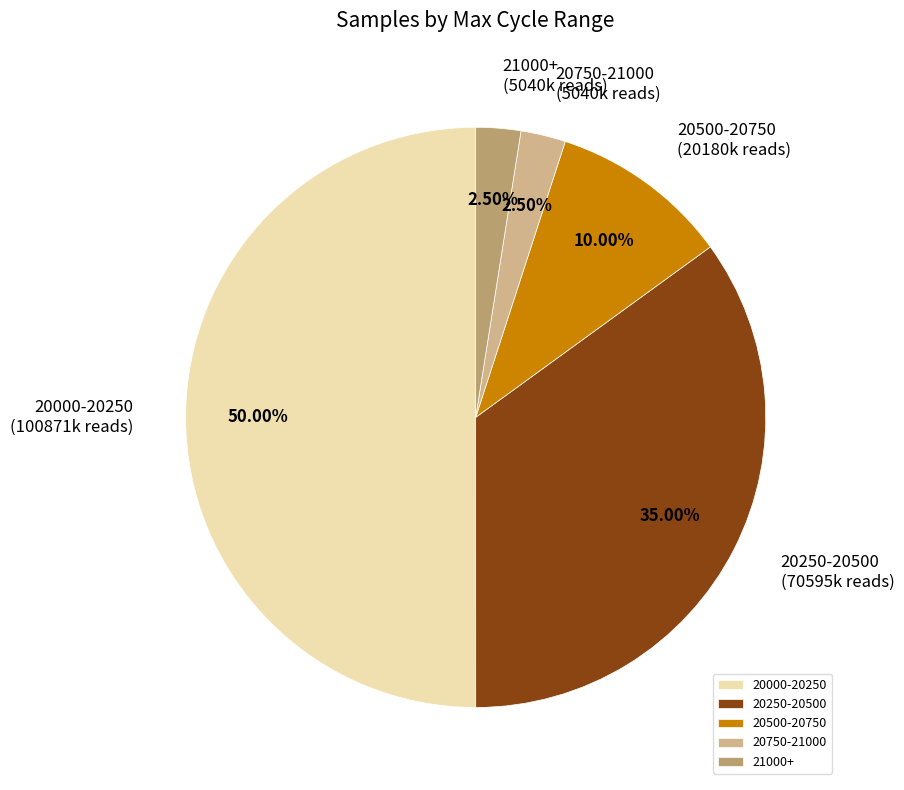

Count the number of slices in the pie.

5